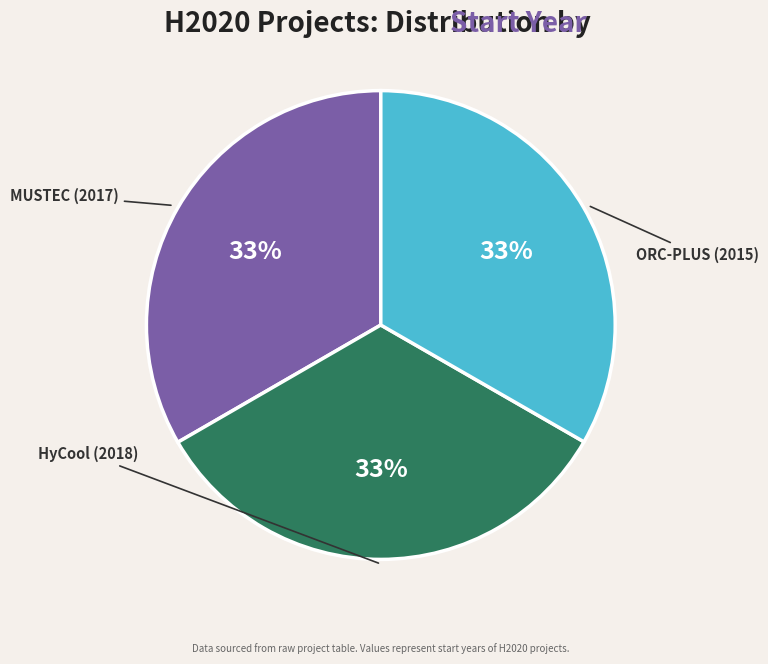

To the nearest percent, what is the average slice percentage?

33%